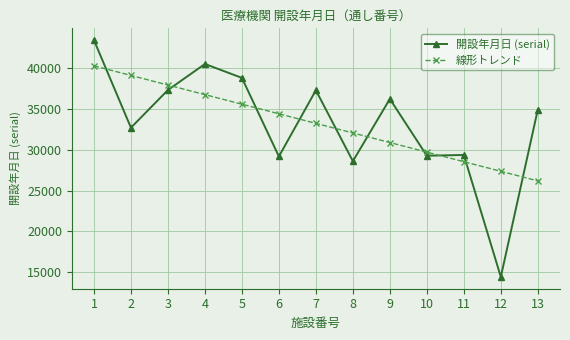

Where does the 線形トレンド series first go above 33252?

1